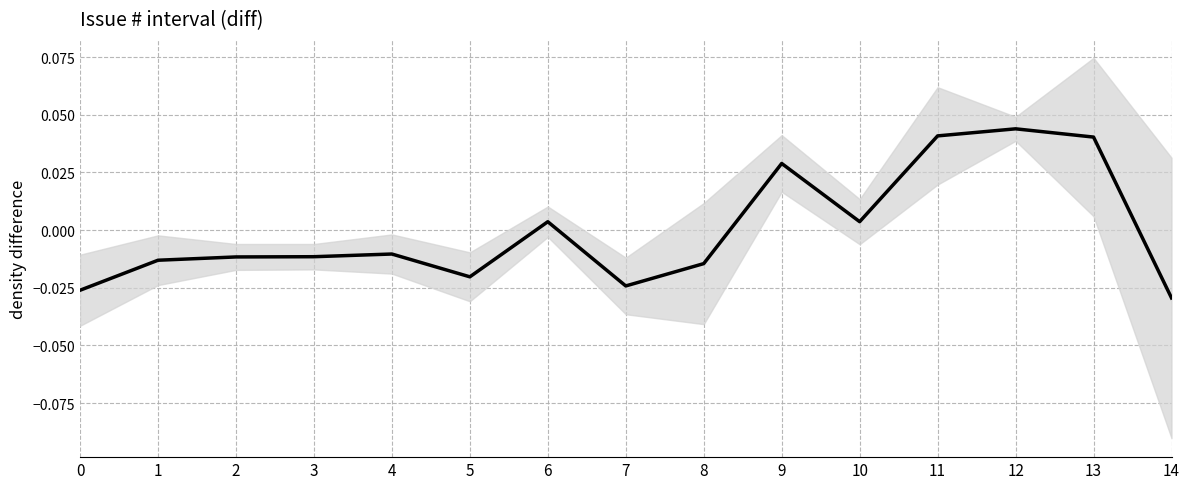

The chart shows a value of 0.0 at 13. True or false?

True